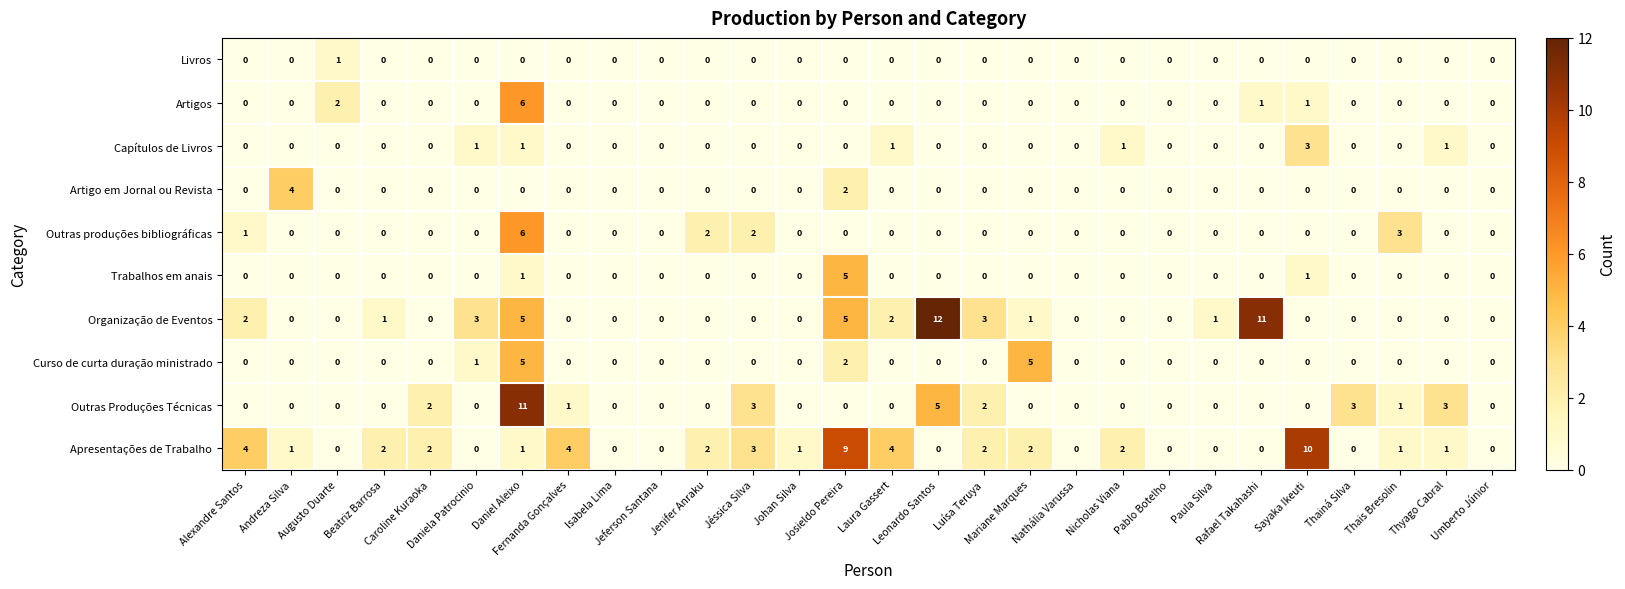

How many Trabalhos em anais values are between 0 and 1?

27